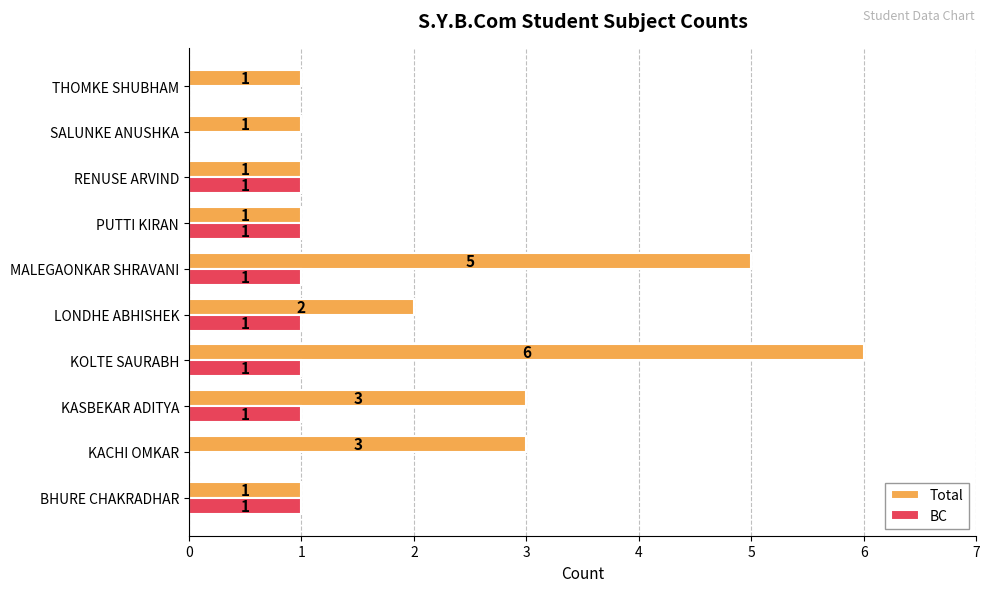

How many BC values are between 0 and 1?

10